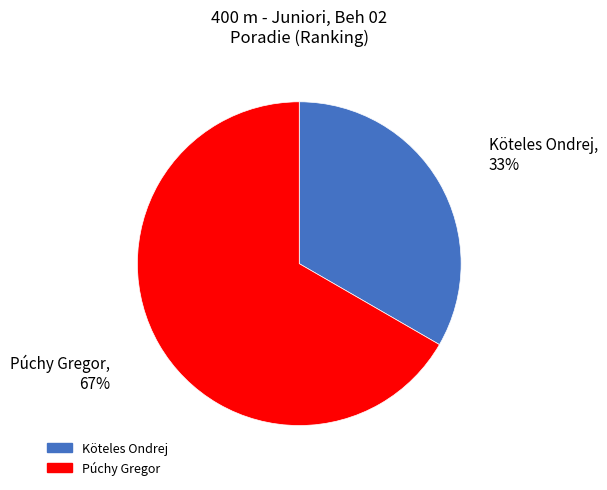

Does Púchy Gregor represent more than half of the total?

Yes